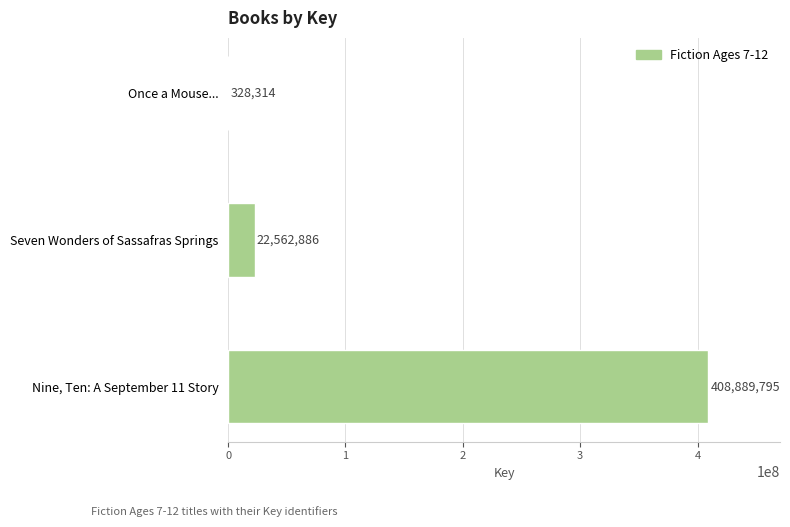

What is the change in value from Nine, Ten: A September 11 Story to Seven Wonders of Sassafras Springs?

-386326909